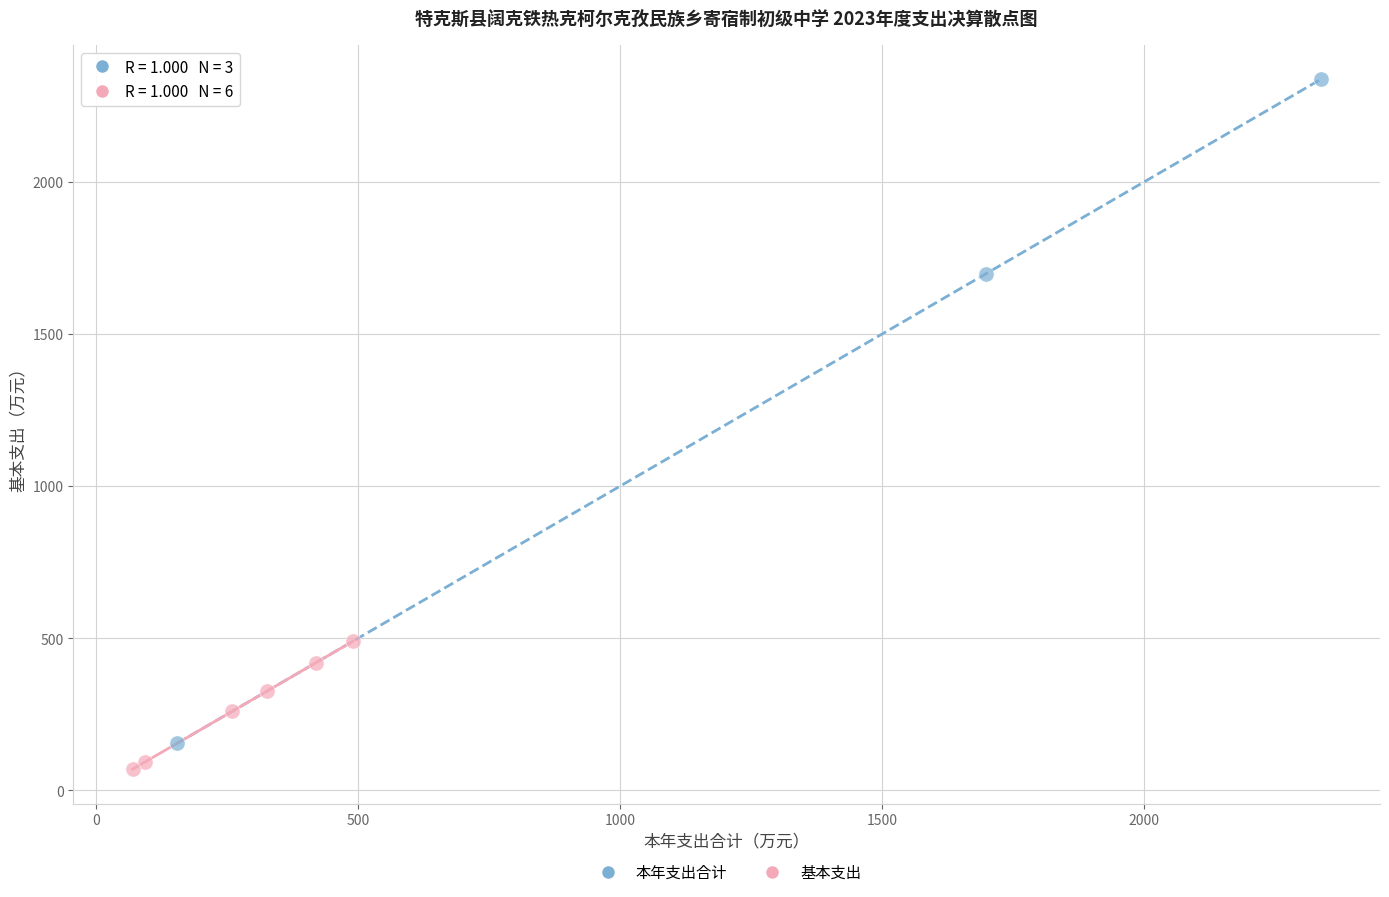

Which series has the widest spread of Y values?

本年支出合计